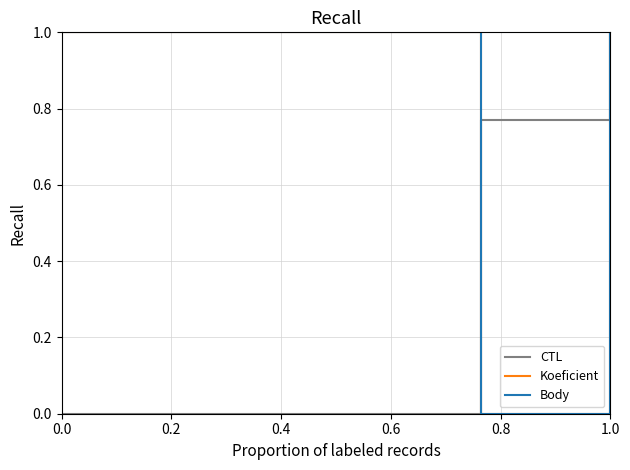

Does the chart have visible grid lines?

Yes